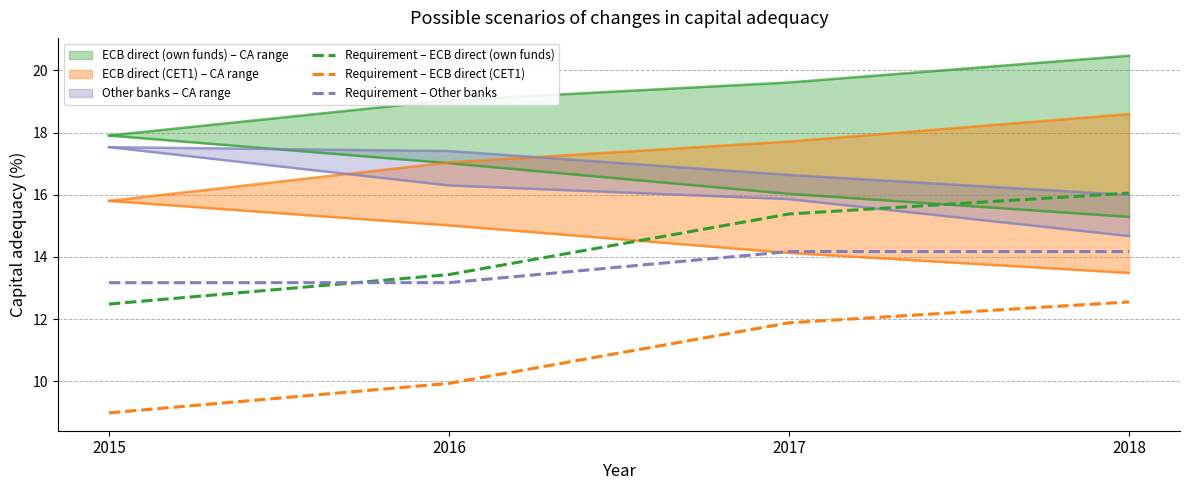

Is it true that Requirement – ECB direct (CET1) equals 7.7 at 2018?

False